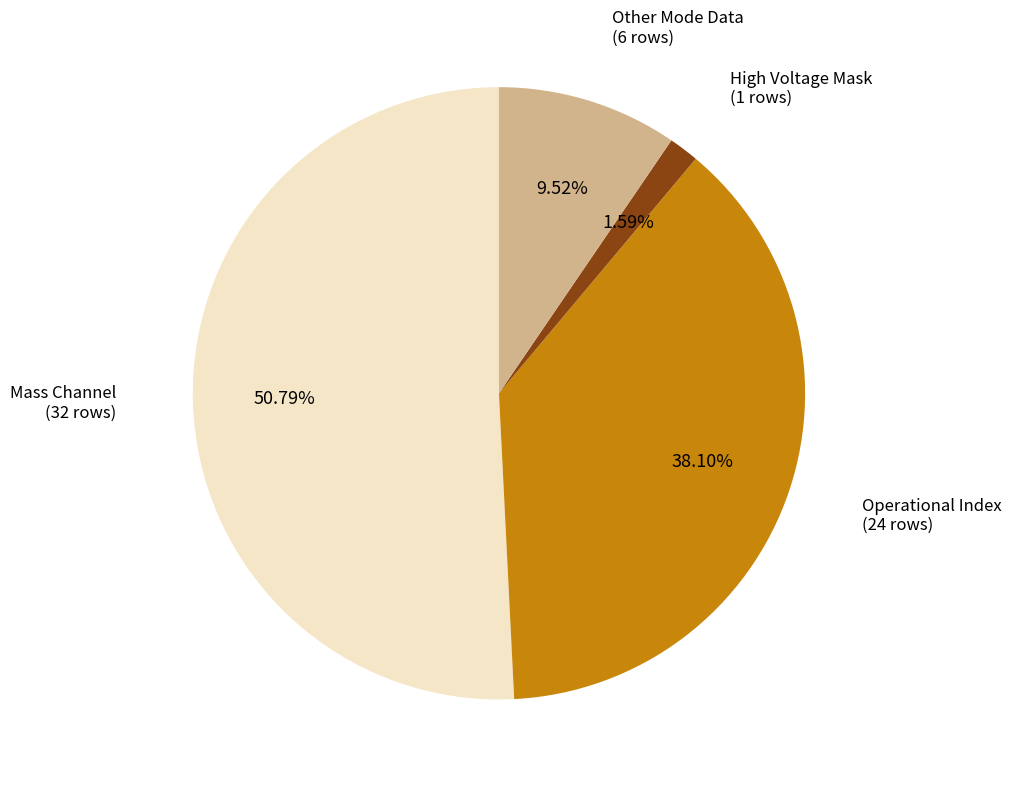

What is the largest slice in the pie chart?

Mass Channel